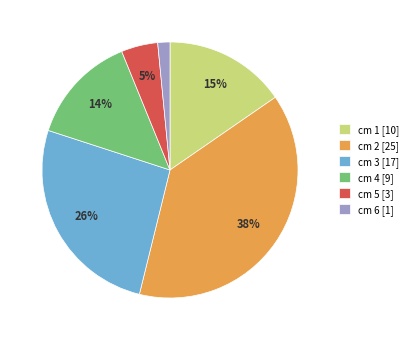

How many segments does this pie chart have?

6